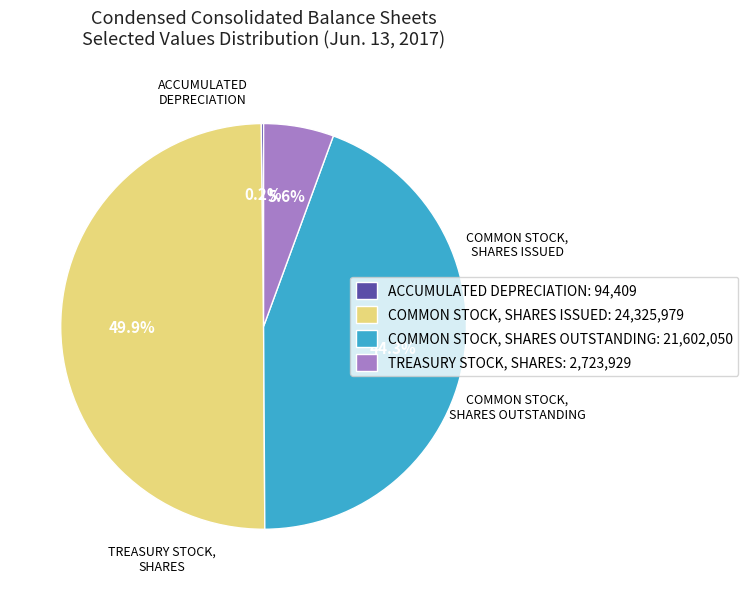

What percentage is NOT represented by COMMON STOCK, SHARES OUTSTANDING: 21,602,050?

55.7%